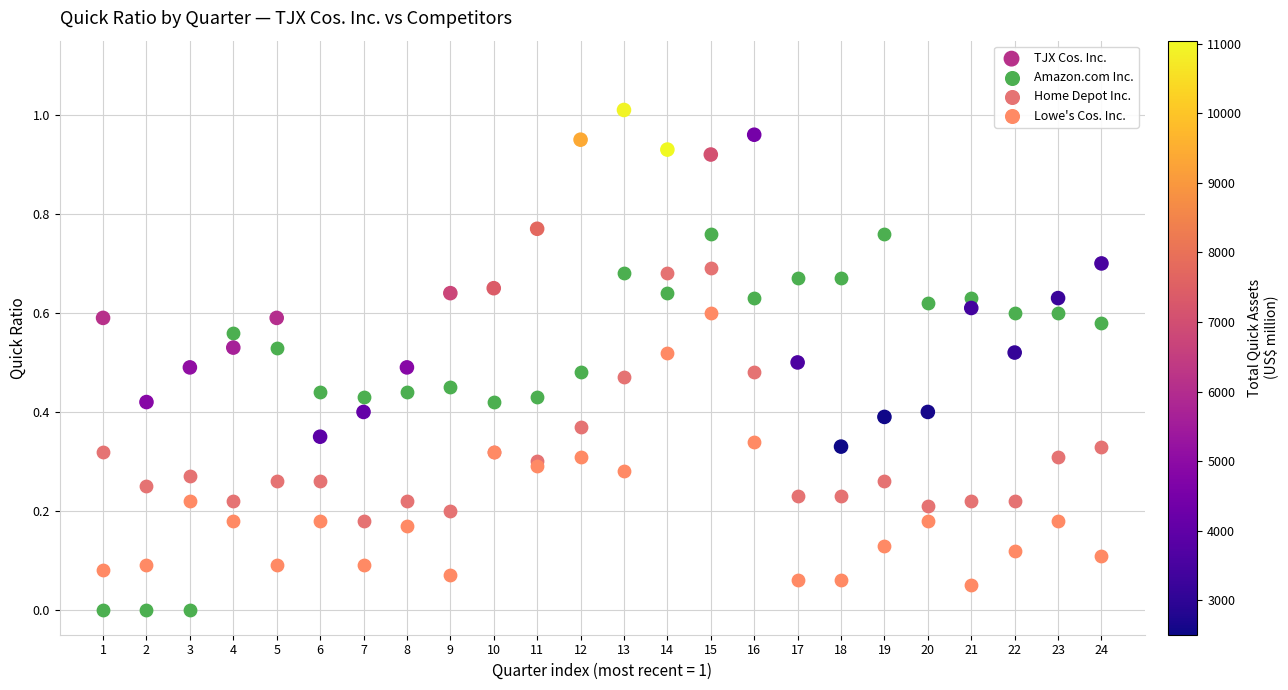

What are all the series names shown in the legend?

TJX Cos. Inc., Amazon.com Inc., Home Depot Inc., Lowe's Cos. Inc.